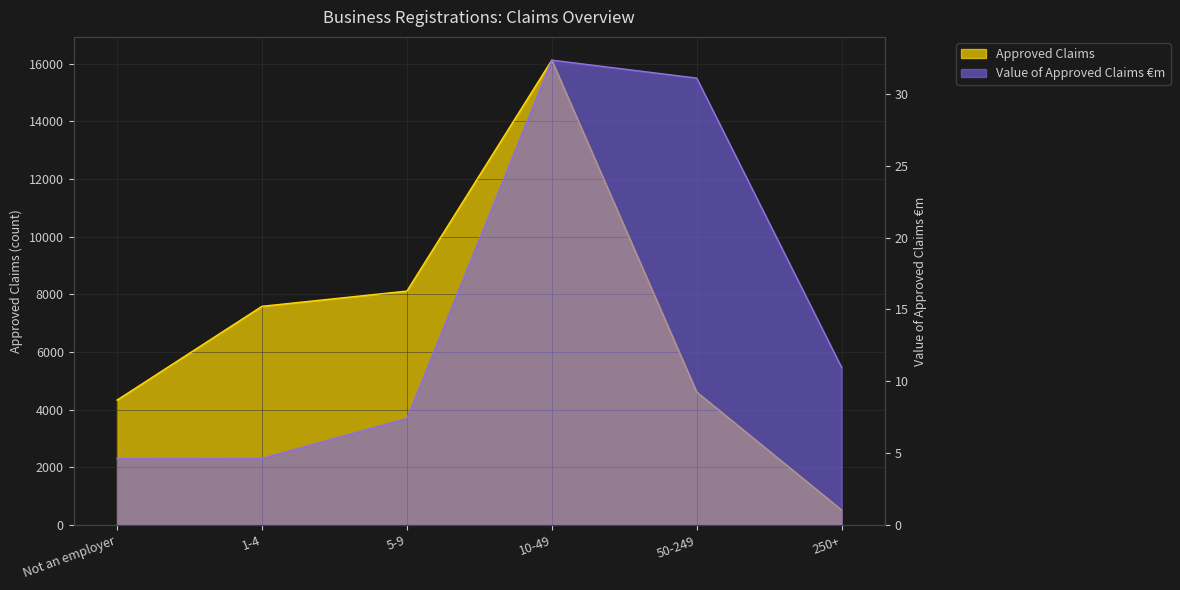

Reading right to left, transcribe all the data shown in this chart.

Approved Claims: 519.0	4613.0	16124.0	8113.0	7585.0	4332.0
Value of Approved Claims €m: 11.0	31.1	32.4	7.4	4.6	4.6